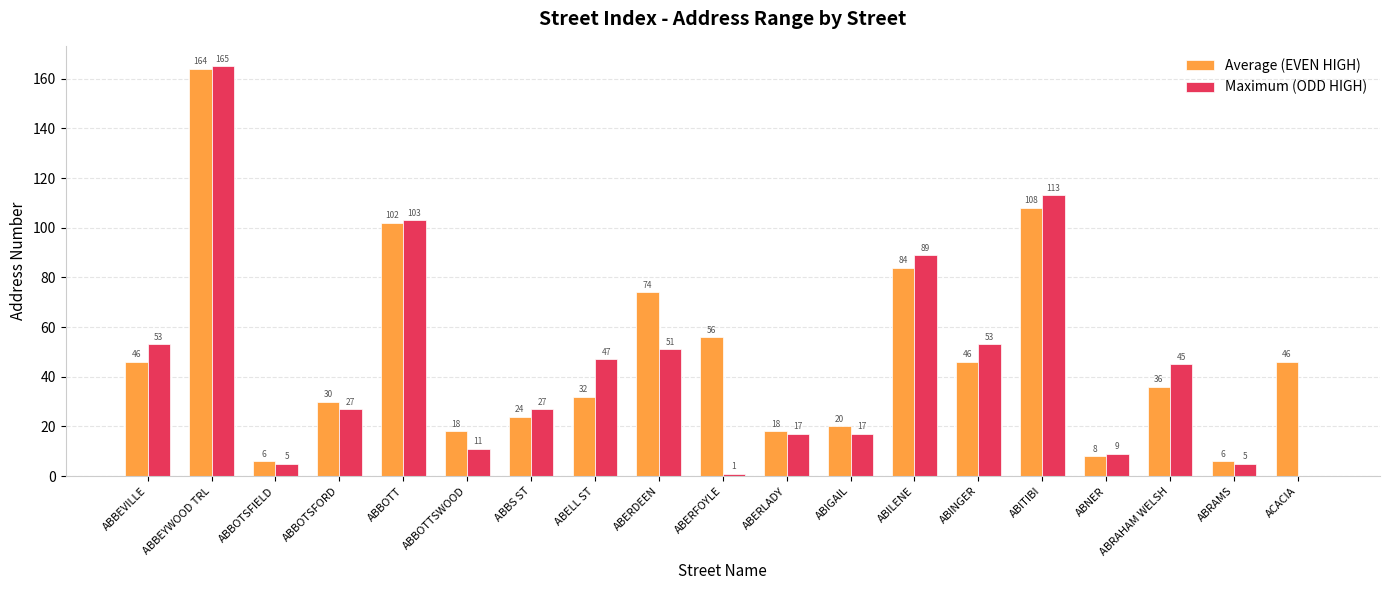

The Maximum (ODD HIGH) series shows 66 at ABBEYWOOD TRL. True or false?

False